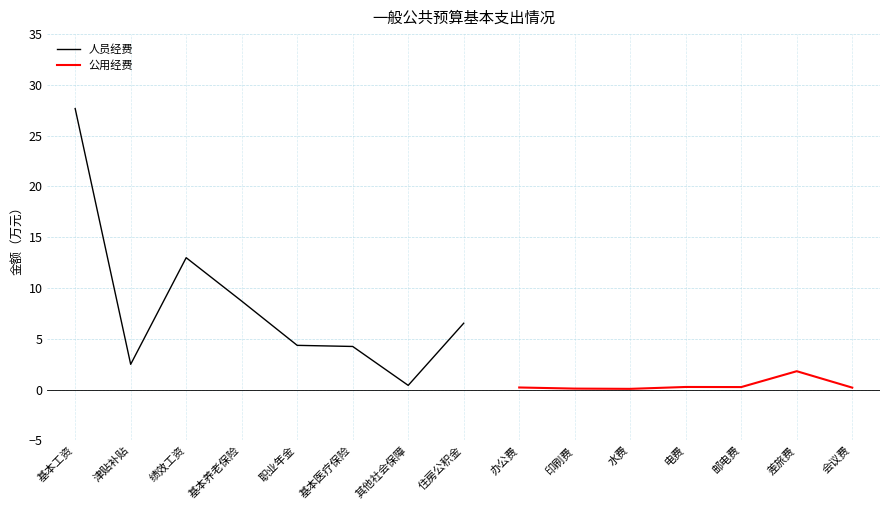

The chart shows a value of 14.4 at 基本养老保险. True or false?

False